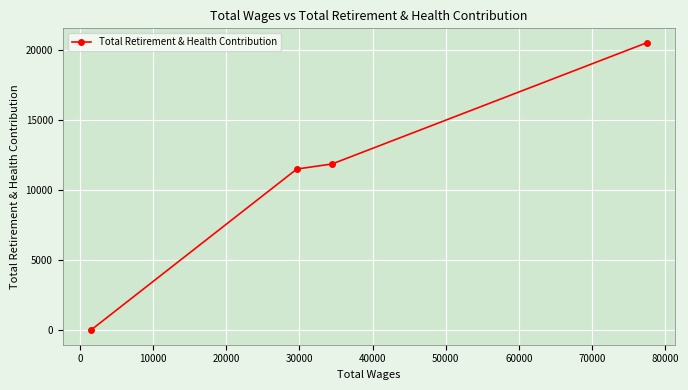

True or false: the data has more than 2 interior local peaks.

False